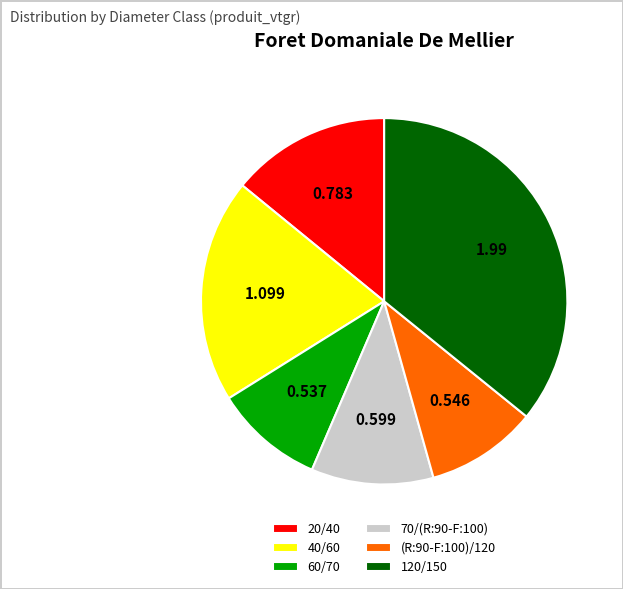

Count the number of slices in the pie.

6